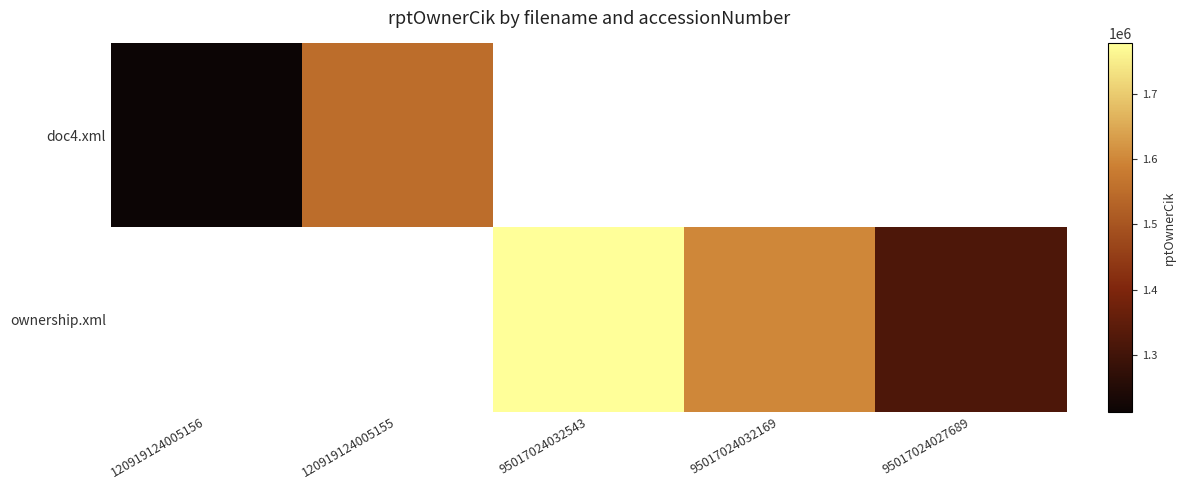

What is the greatest value displayed?

1777647.0